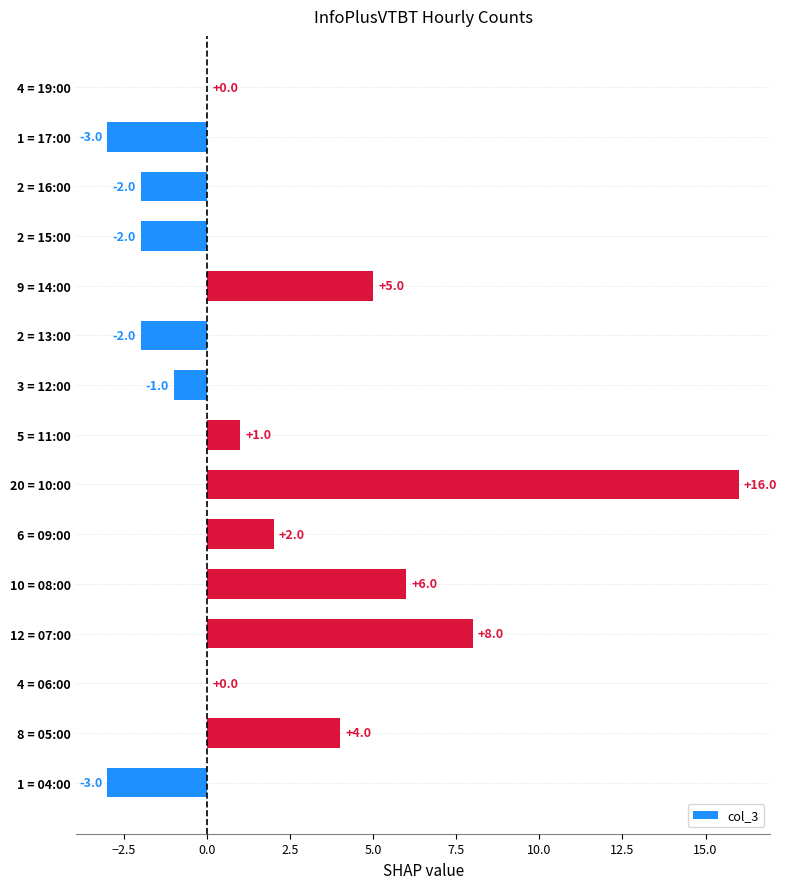

How many data points does each series have?

15